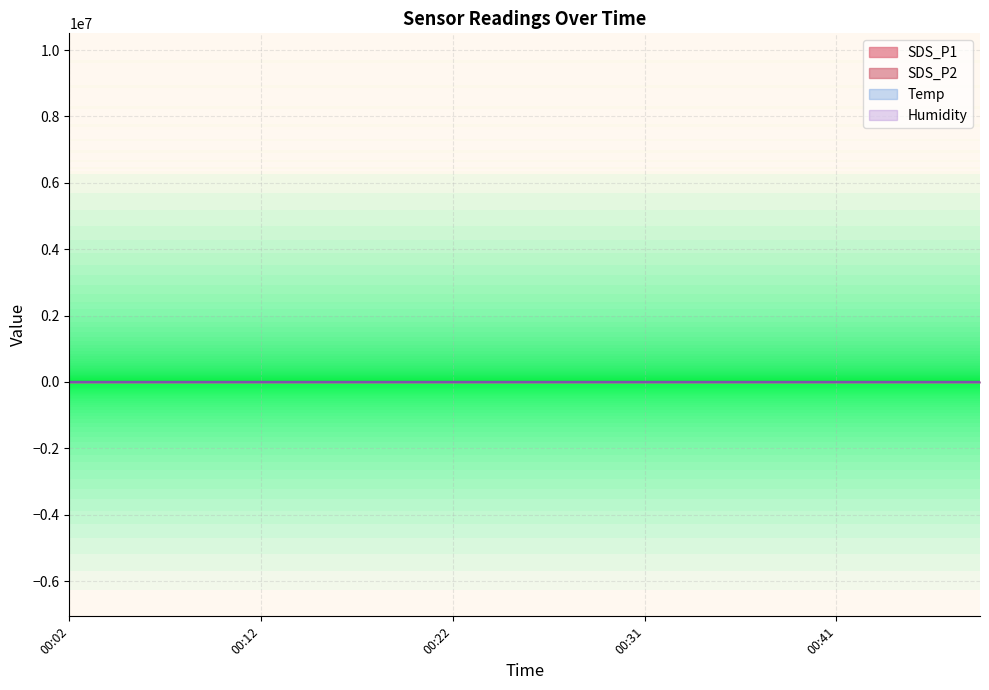

At which label does Temp reach its minimum?

00:36